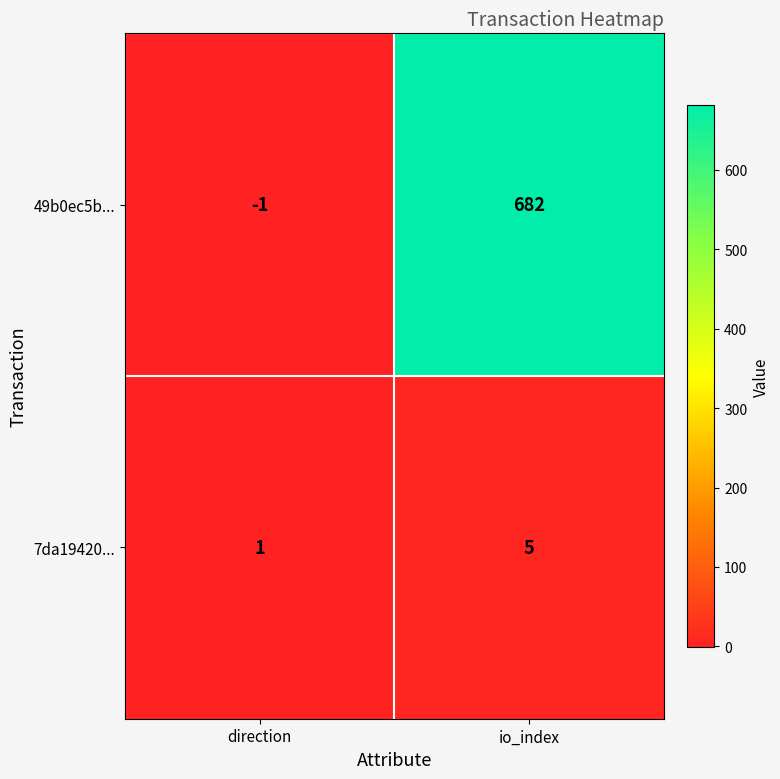

At which label is 7da19420... closest to 3?

direction